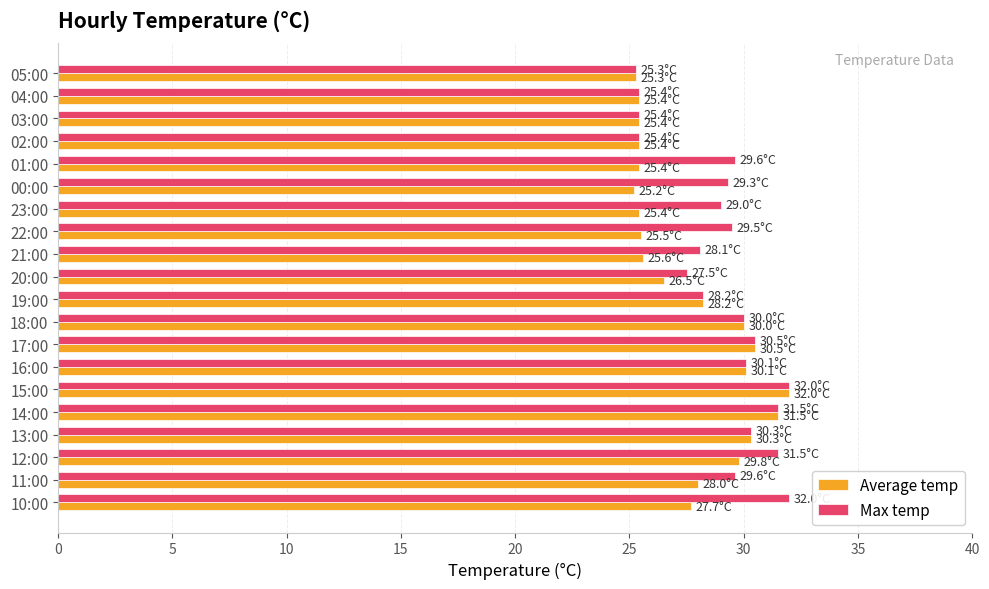

True or false: Max temp has a value of 25.4 at 03:00.

True